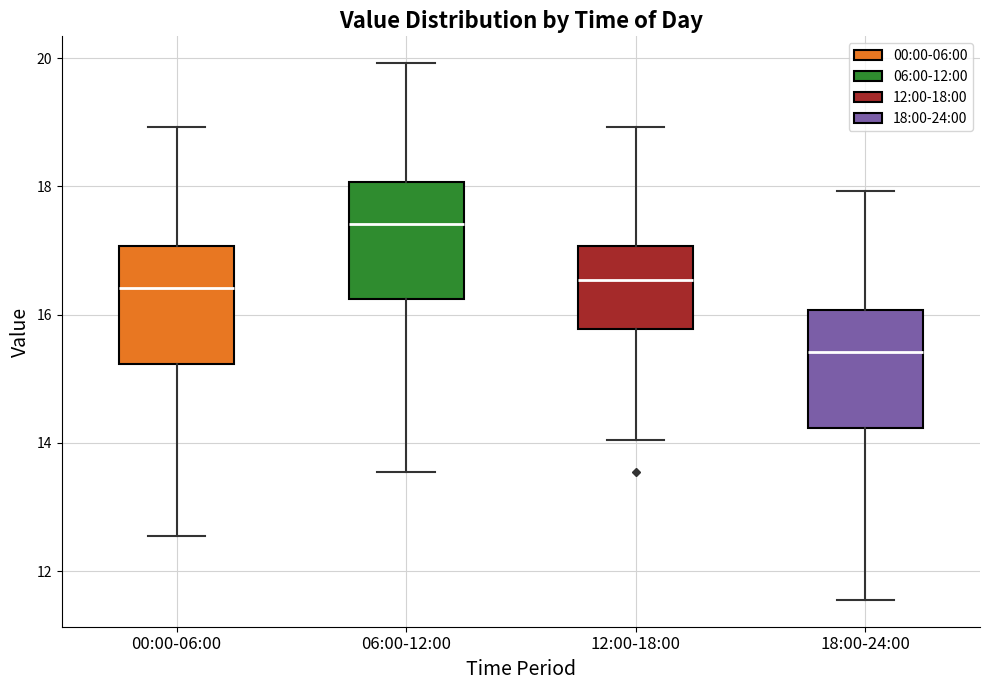

Reading left to right, read every box against the y-axis: the position of its median line, the range the box covers, and the ends of its whiskers. The values are not printed on the chart, so give them approximately, as read against the axis.

00:00-06:00: median 16.4, box 15.2 to 17.0, whiskers 12.6 to 19.0
06:00-12:00: median 17.4, box 16.2 to 18.0, whiskers 13.6 to 20.0
12:00-18:00: median 16.6, box 15.8 to 17.0, whiskers 14.0 to 19.0
18:00-24:00: median 15.4, box 14.2 to 16.0, whiskers 11.6 to 18.0